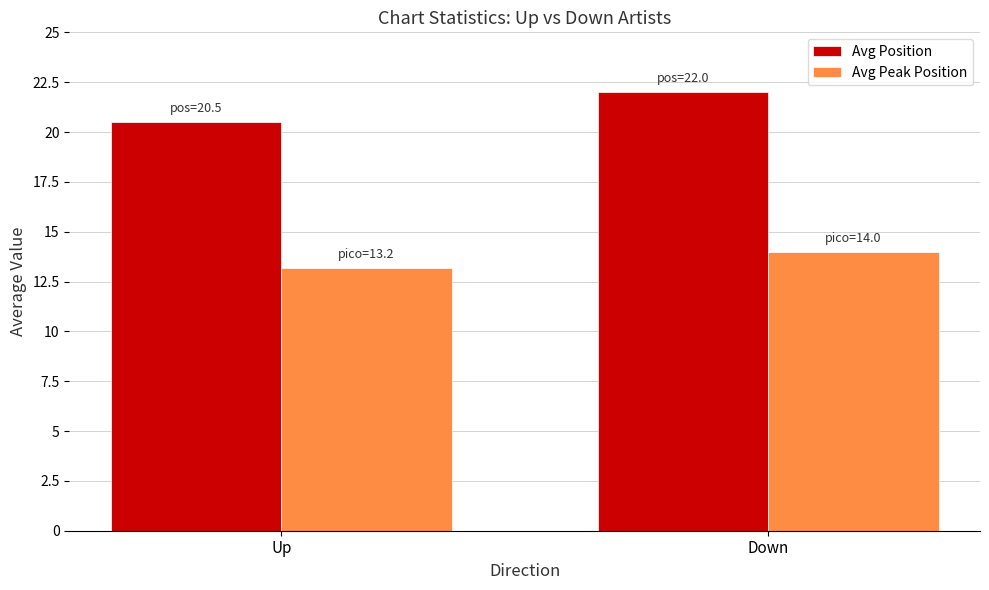

Reading left to right, list all the values displayed in this chart.

Avg Position: Up=20.5	Down=22.0
Avg Peak Position: Up=13.2	Down=14.0